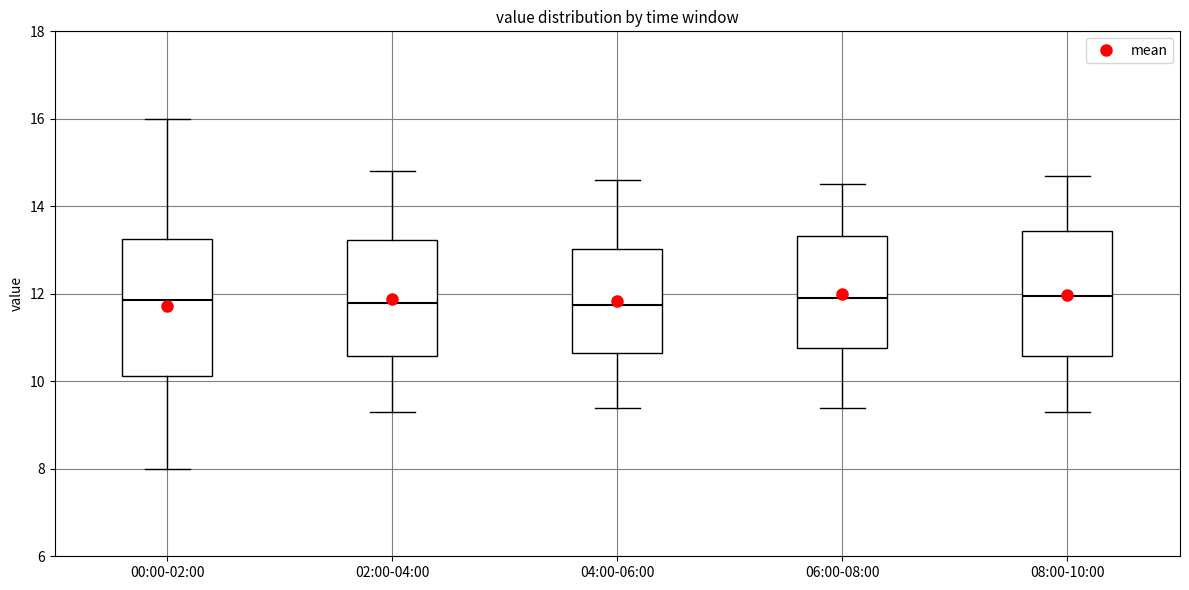

Comparing the boxes themselves (not the whiskers), which one is the tallest?

00:00-02:00